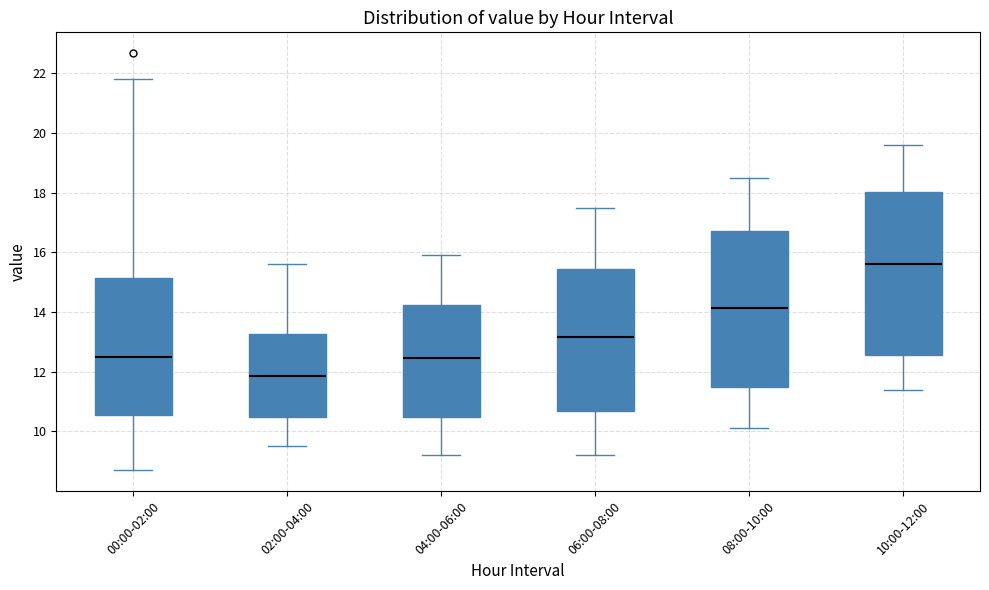

Which box's median line is the highest?

10:00-12:00